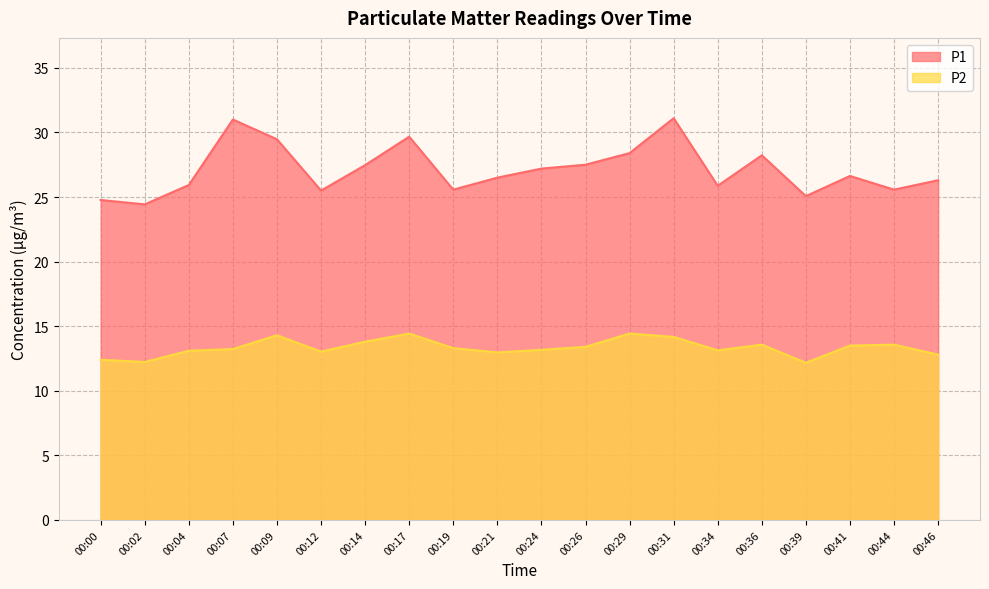

What is the difference between the P2 values at 00:41 and 00:26?

0.1